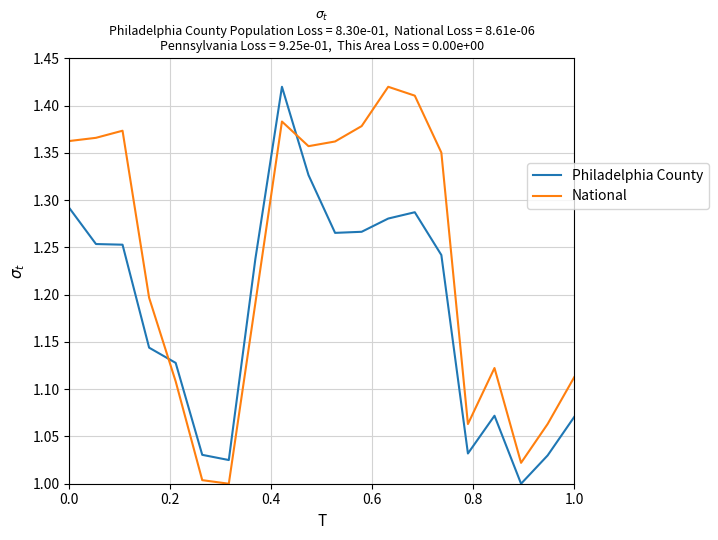

Which series has the largest total across all categories?

National